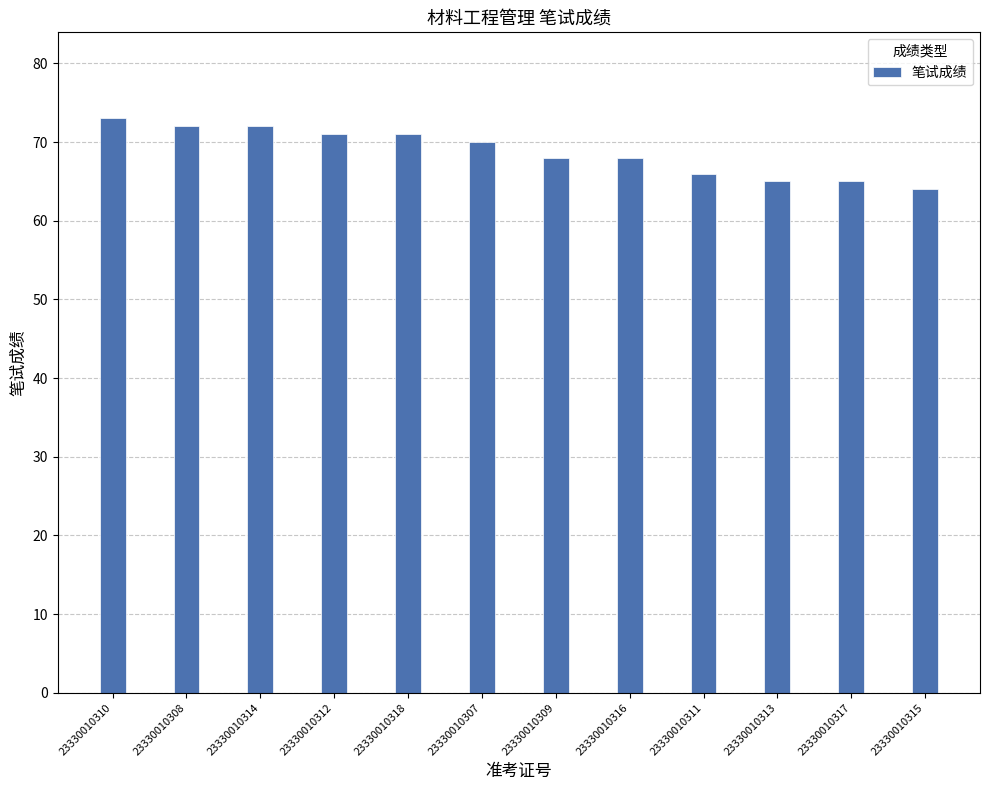

The chart shows a value of 18 at 23330010317. True or false?

False